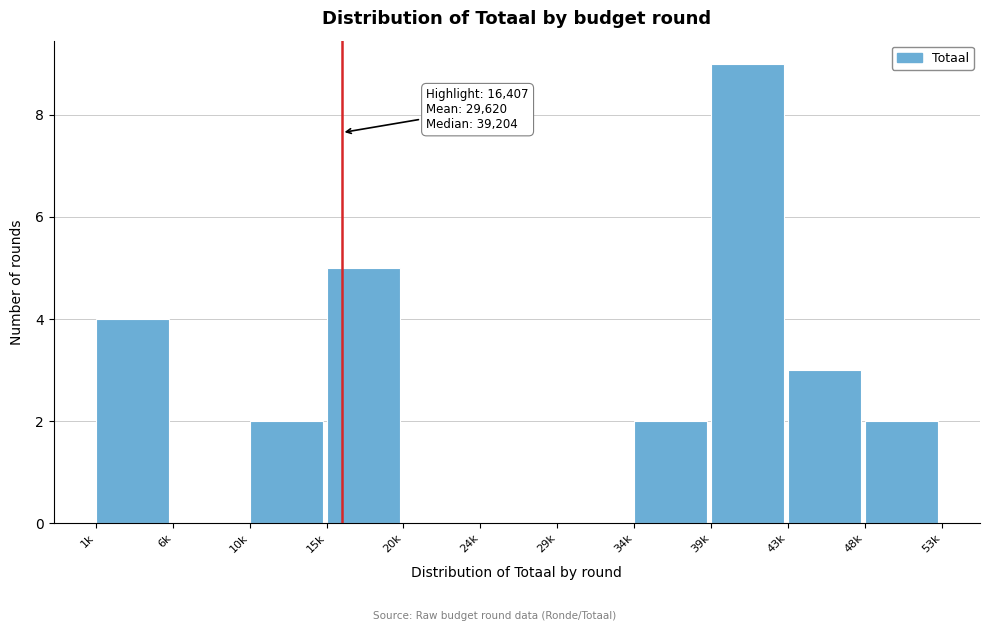

Reading left to right, extract all data points from this chart.

1k=4	6k=0	10k=2	15k=5	20k=0	24k=0	29k=0	34k=2	39k=9	43k=3	48k=2